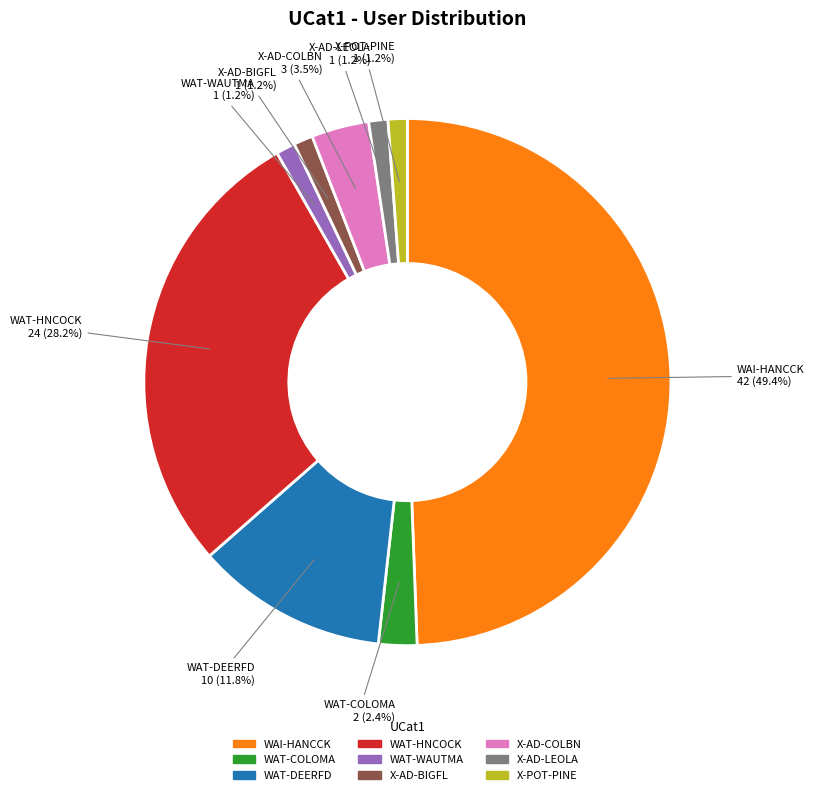

Is WAT-DEERFD the majority of the pie?

No